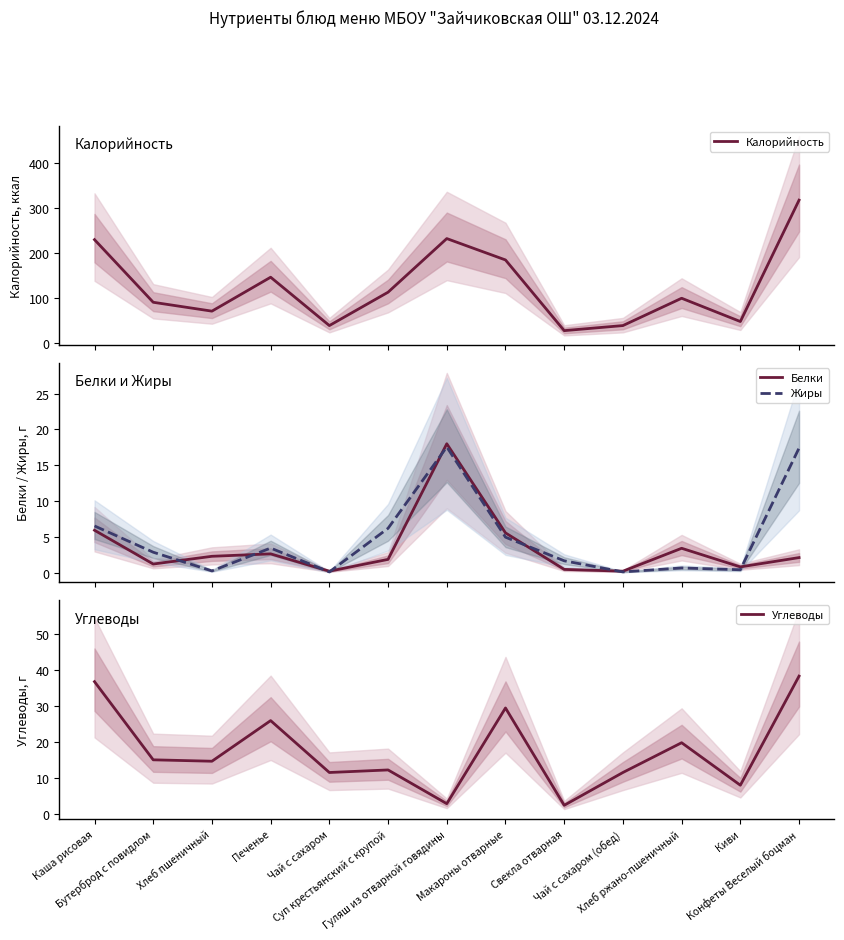

What is the smallest value displayed?

0.1